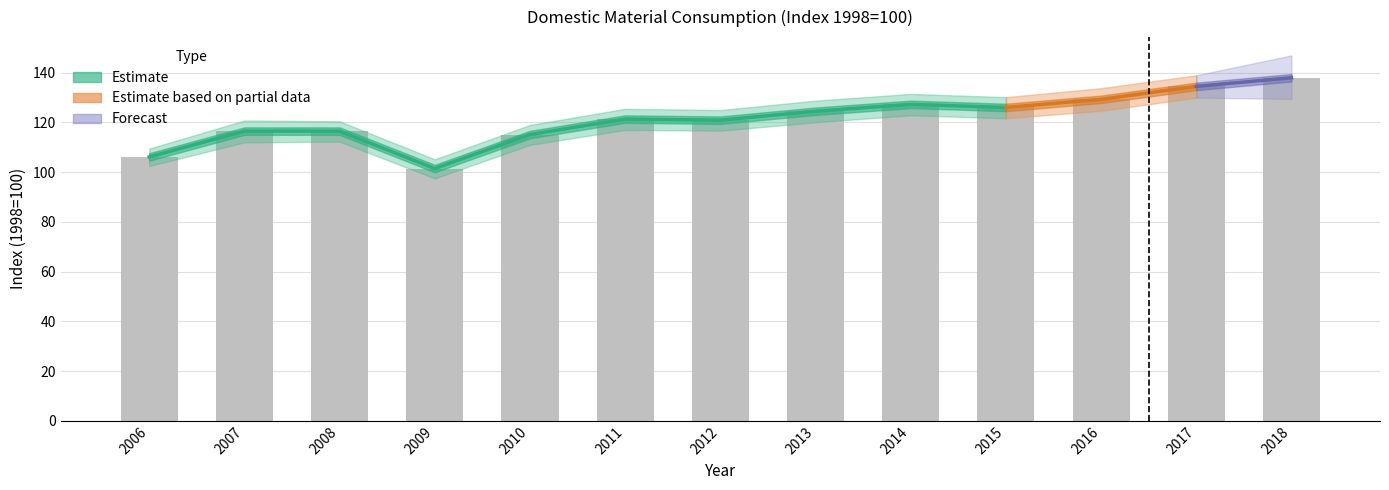

At which category does the chart reach its peak across all series?

2018